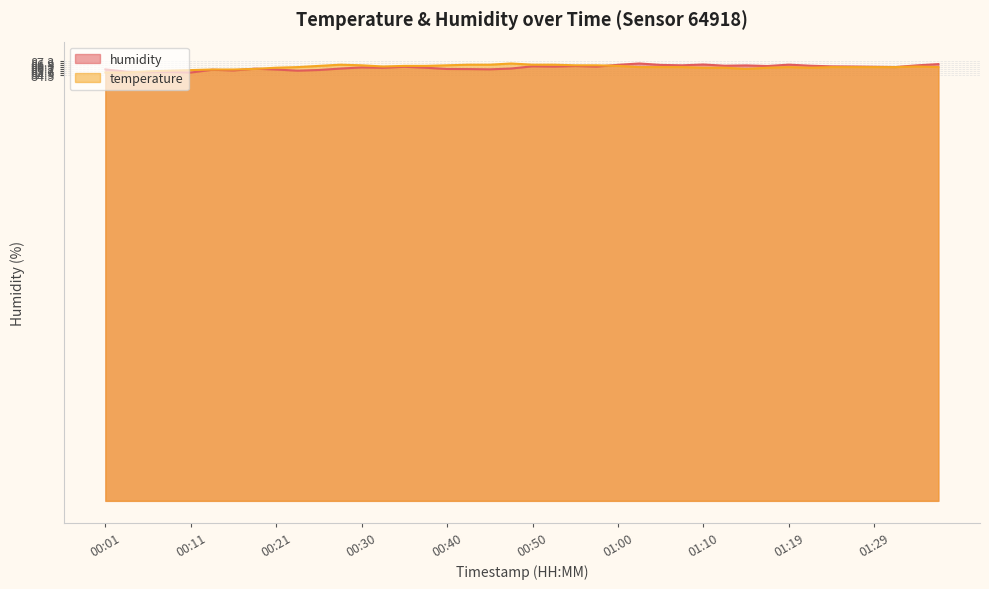

Reading left to right, what are all the values shown in this chart?

humidity: 00:01=85.6	00:03=85.2	00:06=85.1	00:08=85.2	00:11=85.0	00:13=85.6	00:16=85.4	00:18=85.8	00:21=85.6	00:23=85.4	00:26=85.5	00:28=85.8	00:30=86.0	00:33=86.0	00:35=86.2	00:38=86.0	00:40=85.7	00:43=85.7	00:45=85.7	00:48=85.8	00:50=86.3	00:53=86.2	00:55=86.3	00:57=86.2	01:00=86.6	01:02=86.8	01:05=86.5	01:07=86.5	01:10=86.6	01:12=86.4	01:14=86.4	01:17=86.3	01:19=86.6	01:22=86.4	01:24=86.2	01:27=86.2	01:29=86.2	01:31=86.1	01:34=86.5	01:36=86.7
temperature: 00:01=85.0	00:03=85.0	00:06=85.3	00:08=85.4	00:11=85.5	00:13=85.6	00:16=85.6	00:18=85.7	00:21=86.0	00:23=86.1	00:26=86.3	00:28=86.6	00:30=86.5	00:33=86.2	00:35=86.3	00:38=86.3	00:40=86.5	00:43=86.6	00:45=86.6	00:48=86.8	00:50=86.6	00:53=86.6	00:55=86.5	00:57=86.5	01:00=86.3	01:02=86.1	01:05=86.1	01:07=86.1	01:10=86.0	01:12=86.0	01:14=85.7	01:17=86.0	01:19=86.1	01:22=86.0	01:24=86.1	01:27=86.1	01:29=86.1	01:31=86.1	01:34=86.2	01:36=86.1